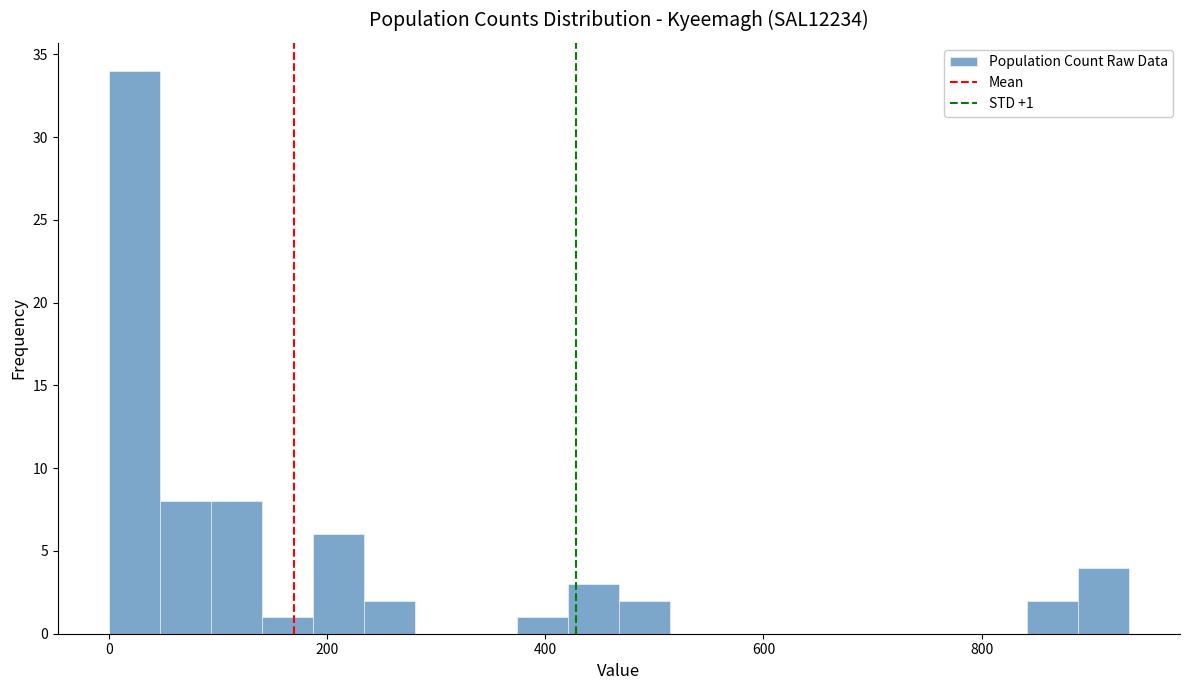

Around what value on the x-axis is the tallest bar? Give the approximate position of its centre, as read against the axis.

20